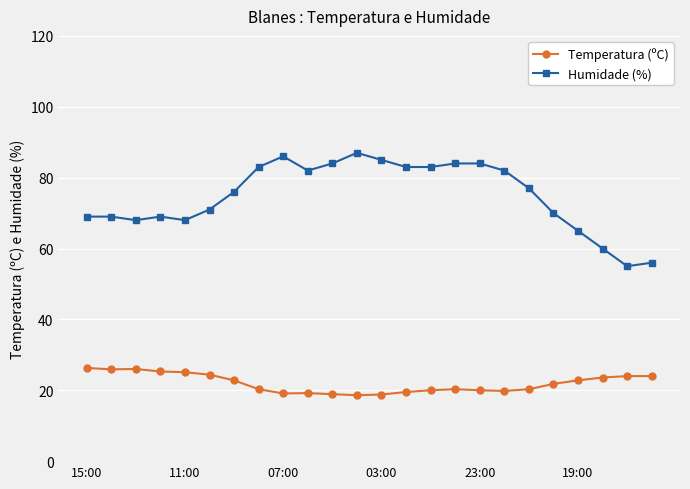

Which series has the largest range (max minus min)?

Humidade (%)